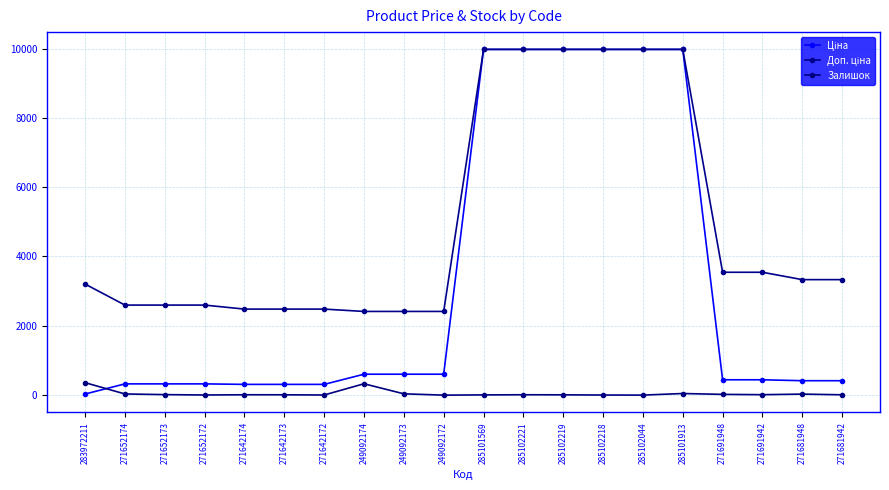

How many categories are shown in the chart?

20